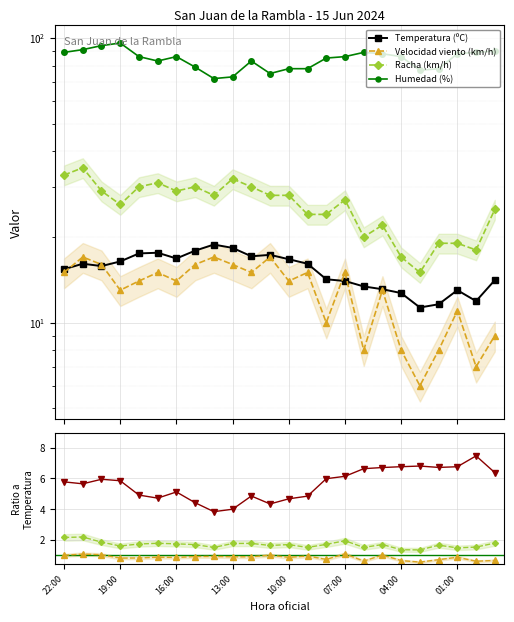

List the series in order of their peak value, lowest first.

Velocidad del viento (km/h), Temperatura (ºC), Racha (km/h), Humedad (%)